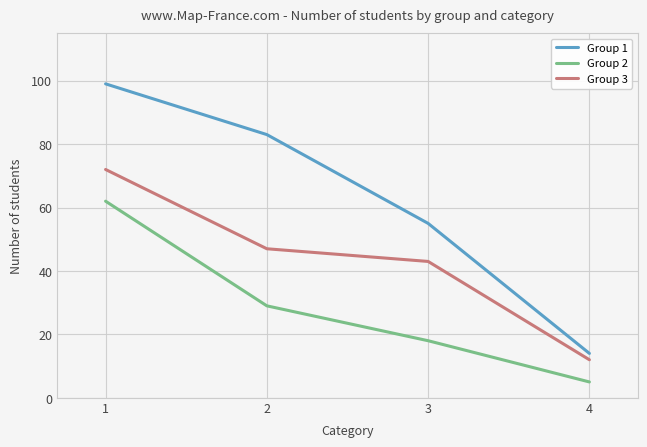

List the series in order of their overall mean, lowest first.

Group 2, Group 3, Group 1